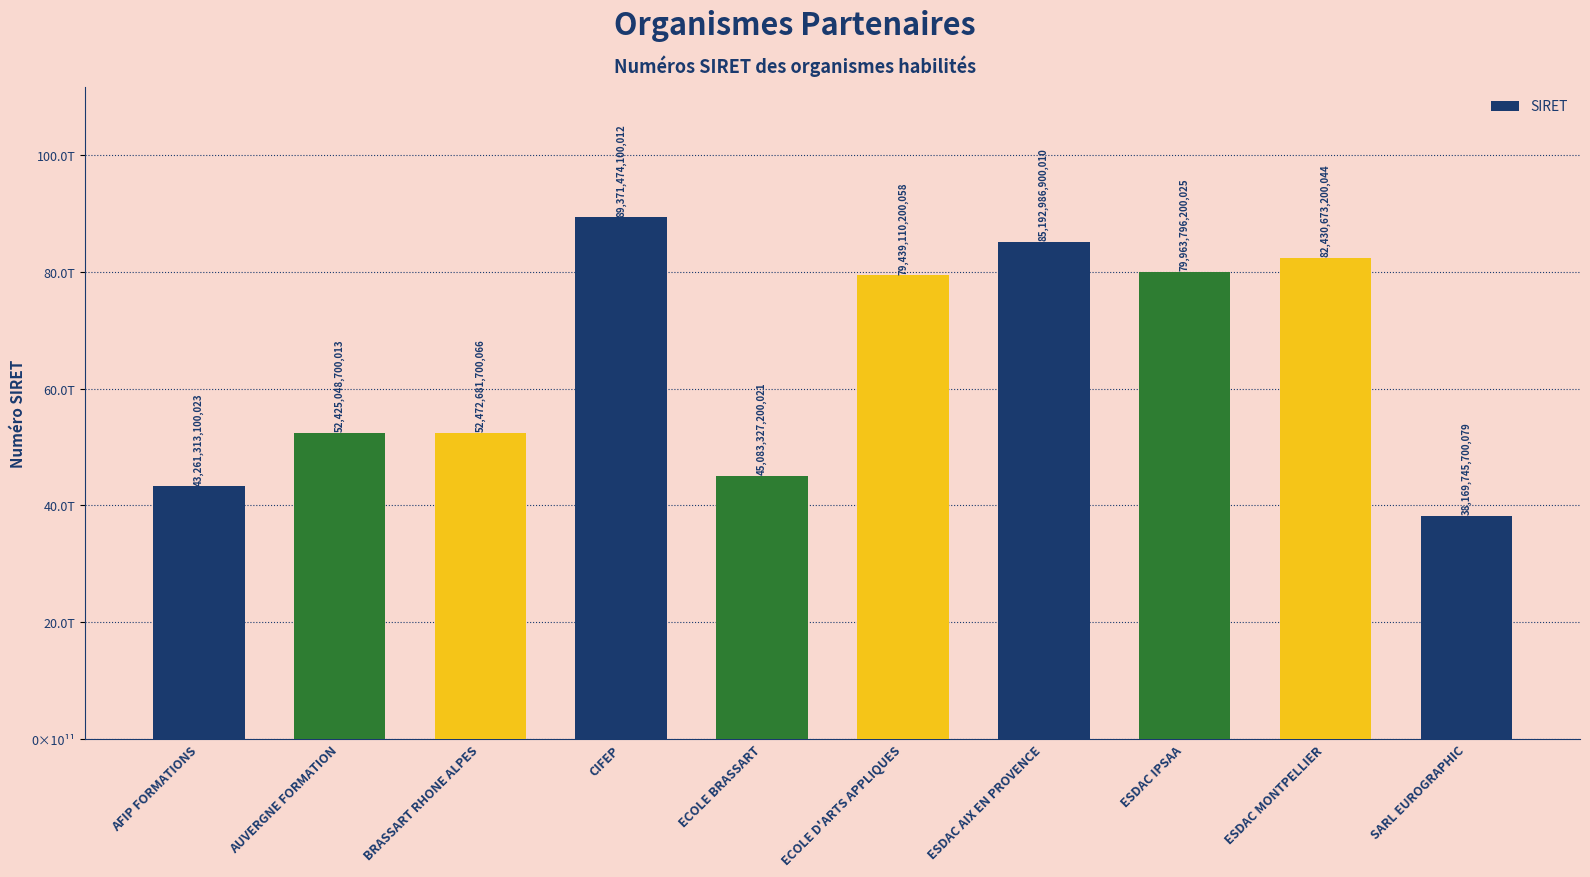

Between ECOLE D'ARTS APPLIQUES and CIFEP, which is larger?

CIFEP